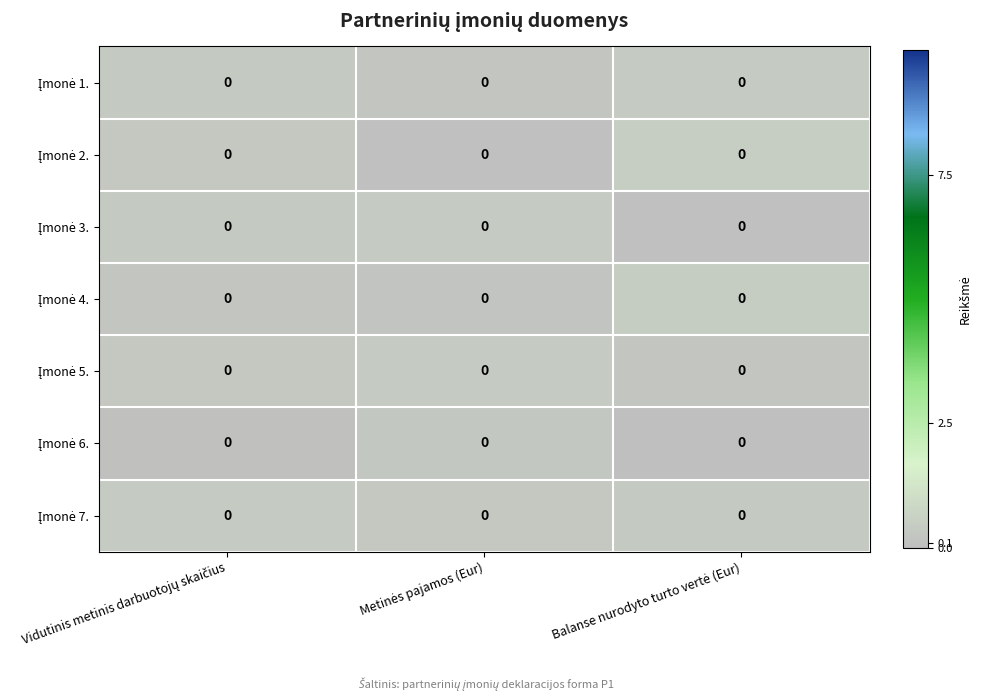

At Vidutinis metinis darbuotojų skaičius, list the series in order from smallest to largest.

Įmonė 6., Įmonė 4., Įmonė 5., Įmonė 2., Įmonė 3., Įmonė 1., Įmonė 7.